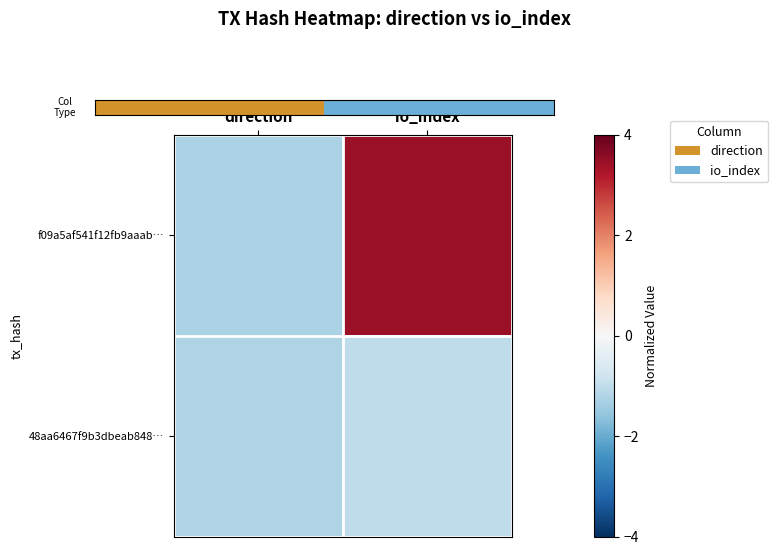

At which category is the sum across all series the highest?

io_index